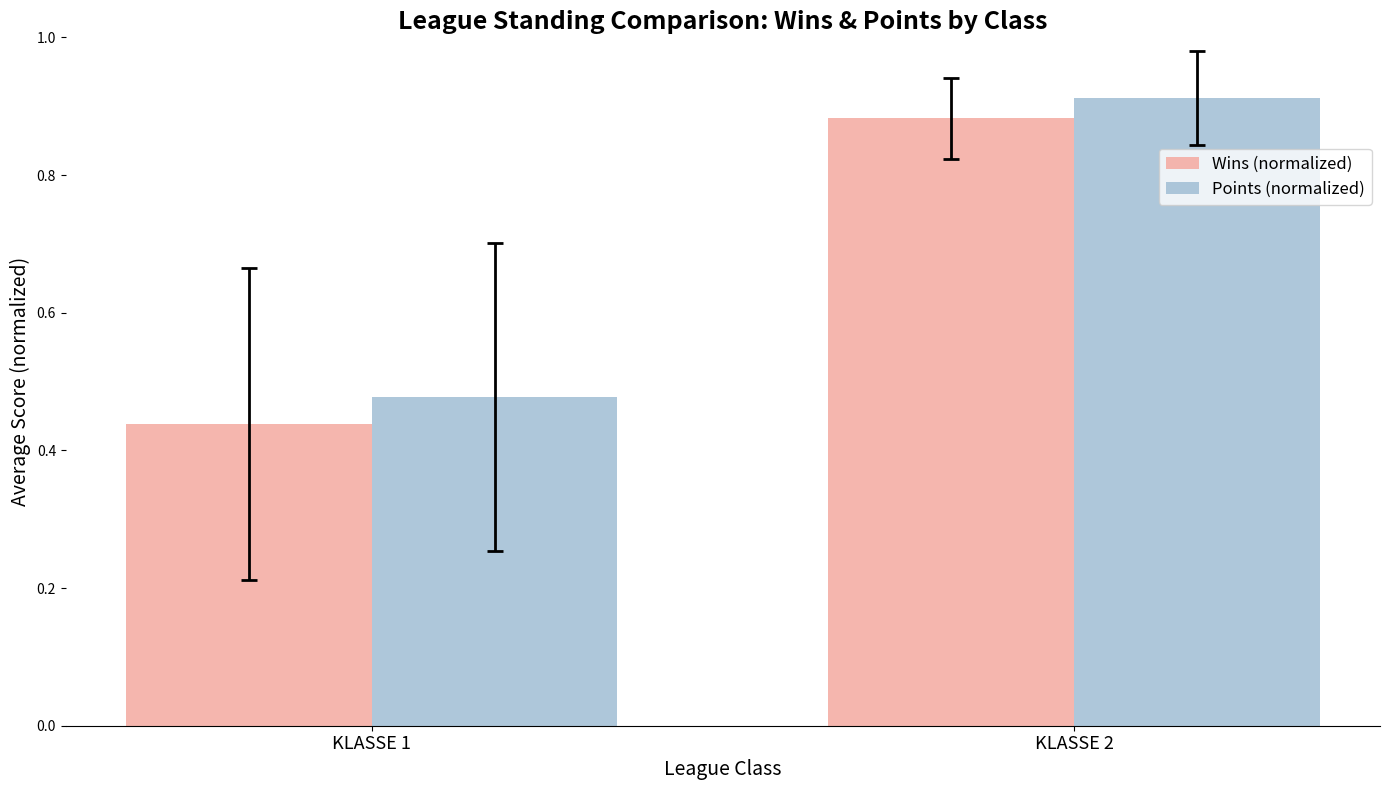

Are the bars horizontal?

No